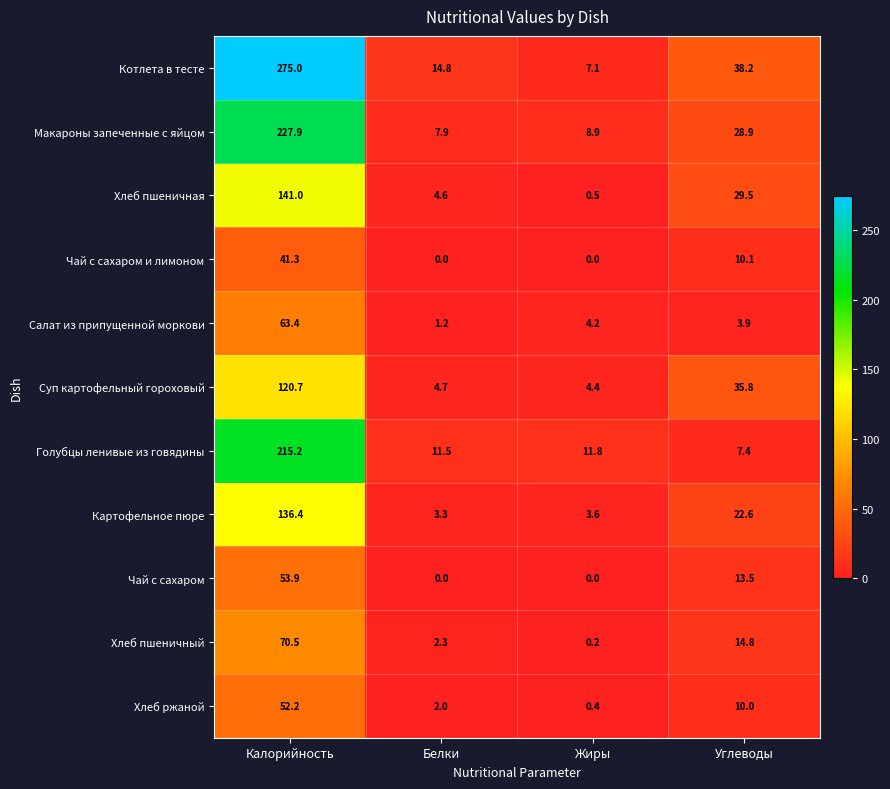

What is the difference between the Голубцы ленивые из говядины values at Жиры and Белки?

0.3